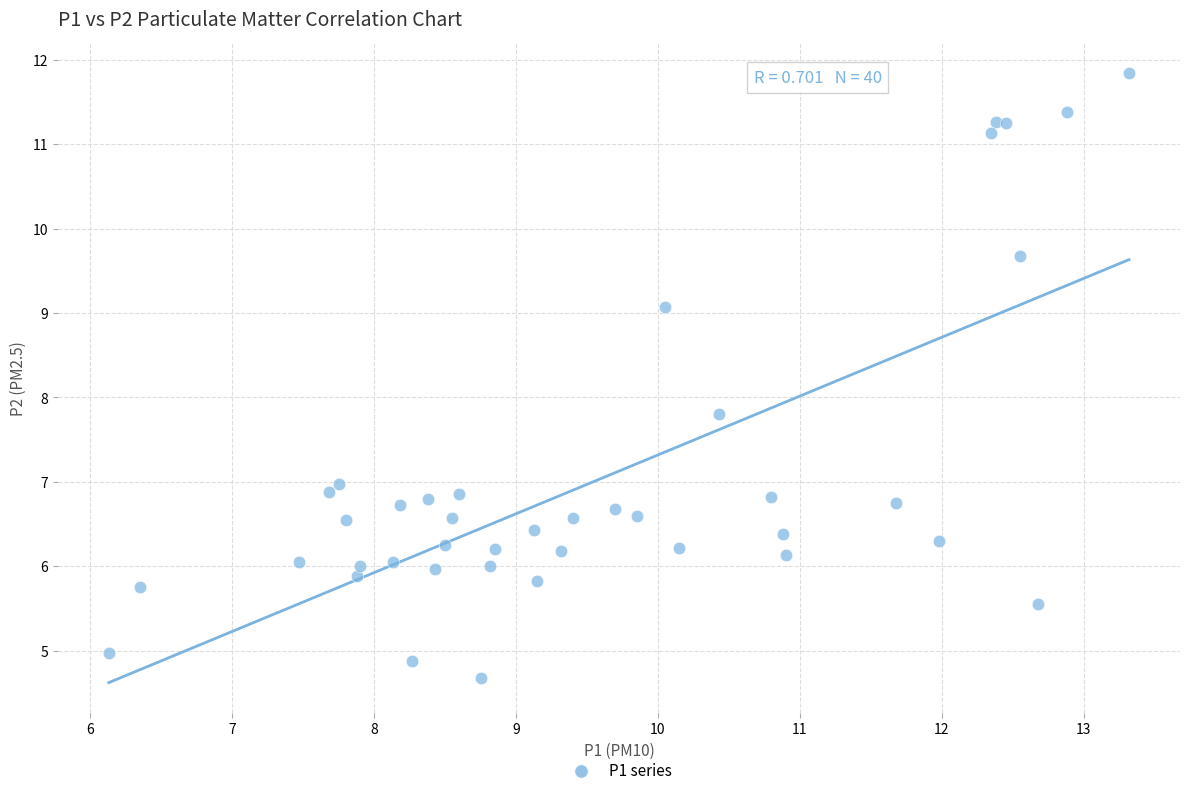

What Y value in the scatter plot is closest to 8?

7.8